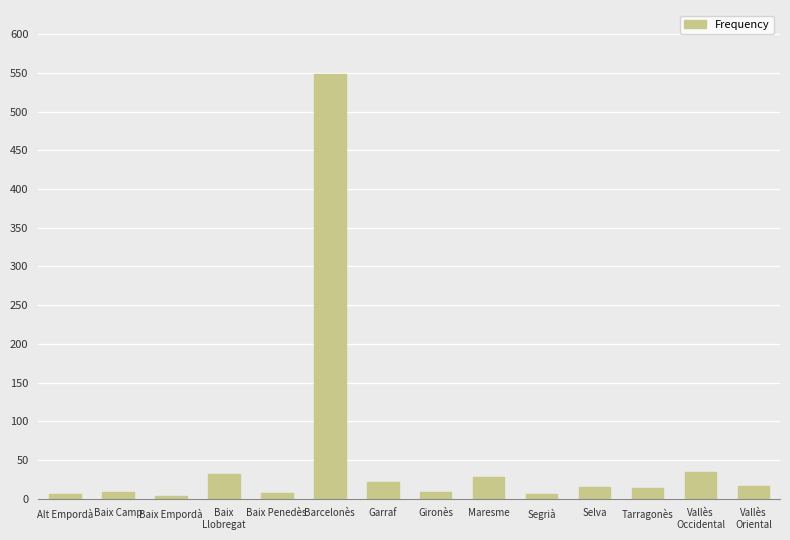

What is the ratio of the value at Barcelonès to the value at Vallès
Occidental?

16.1